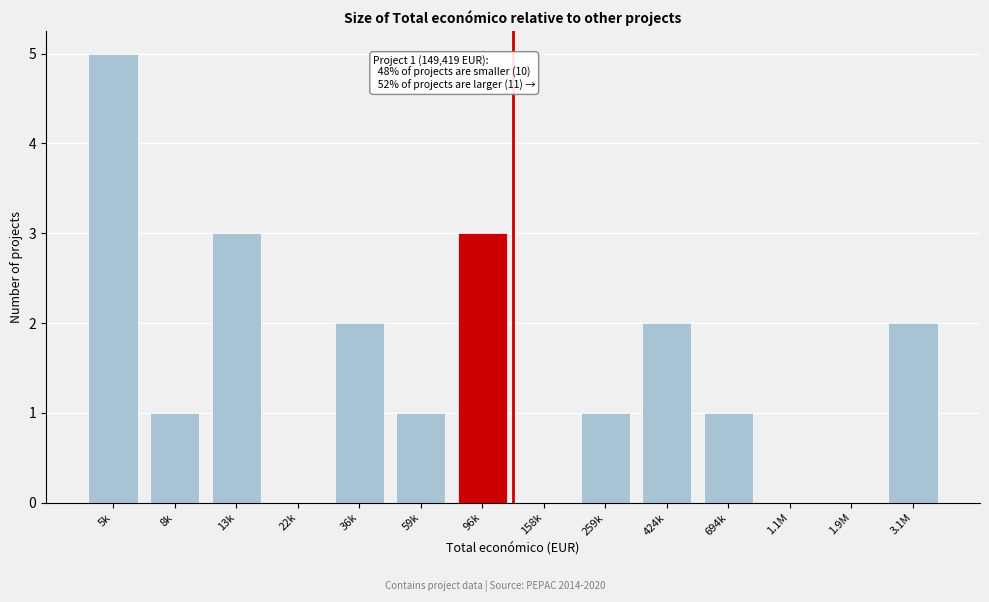

Reading right to left, extract all data points from this chart.

3.1M=2	1.9M=0	1.1M=0	694k=1	424k=2	259k=1	158k=0	96k=3	59k=1	36k=2	22k=0	13k=3	8k=1	5k=5